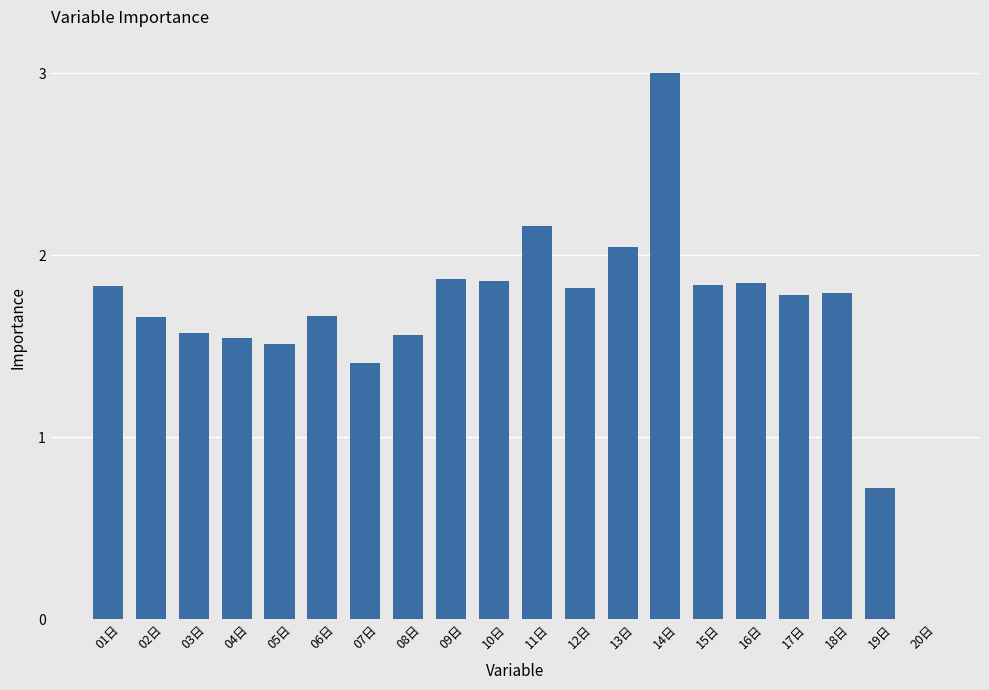

The value at 05日 is 1.5. True or false?

True